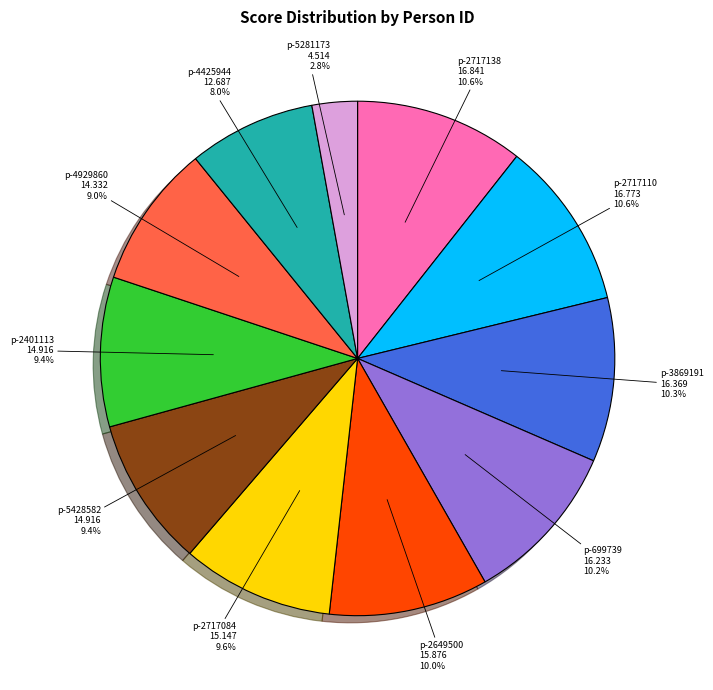

Does any single category account for the majority?

No